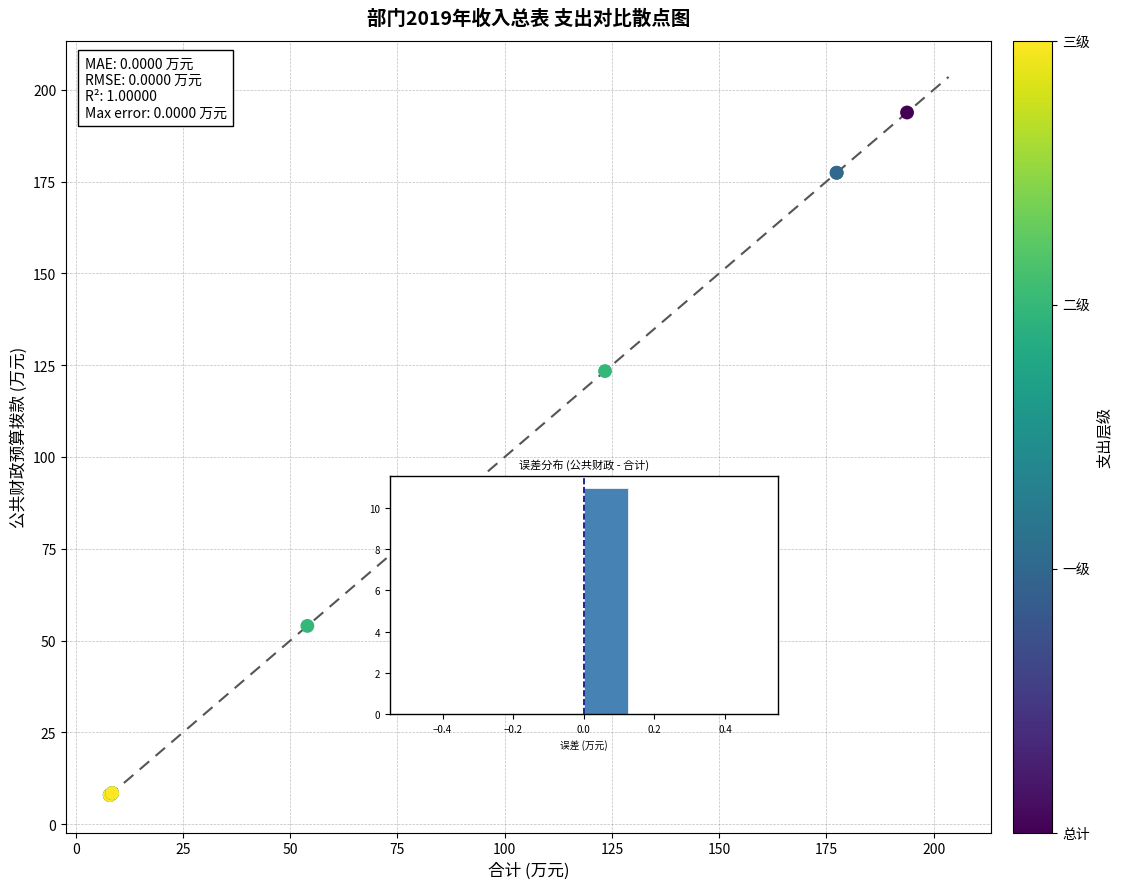

What Y value in the scatter plot is closest to 100?

123.4